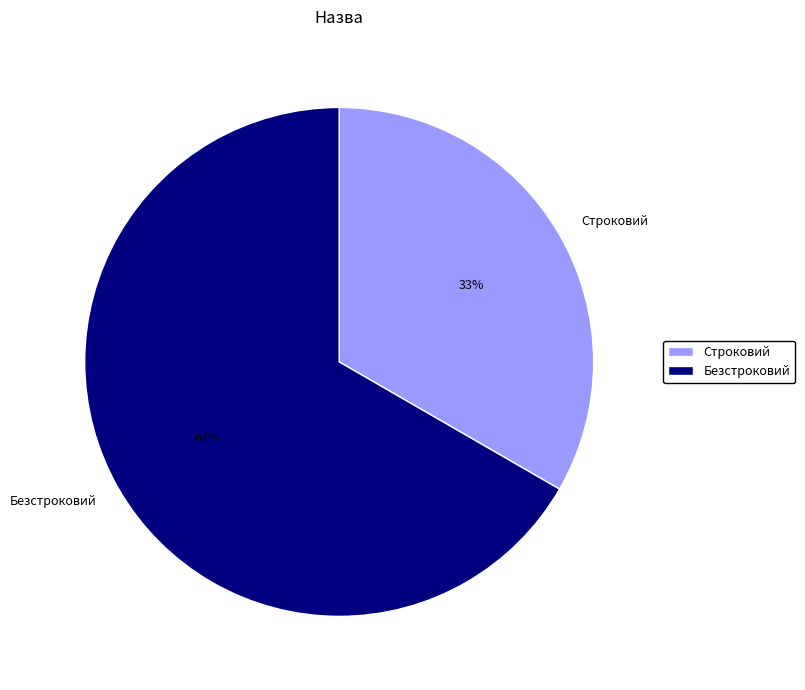

Rank the categories by value from highest to lowest.

Безстроковий, Строковий